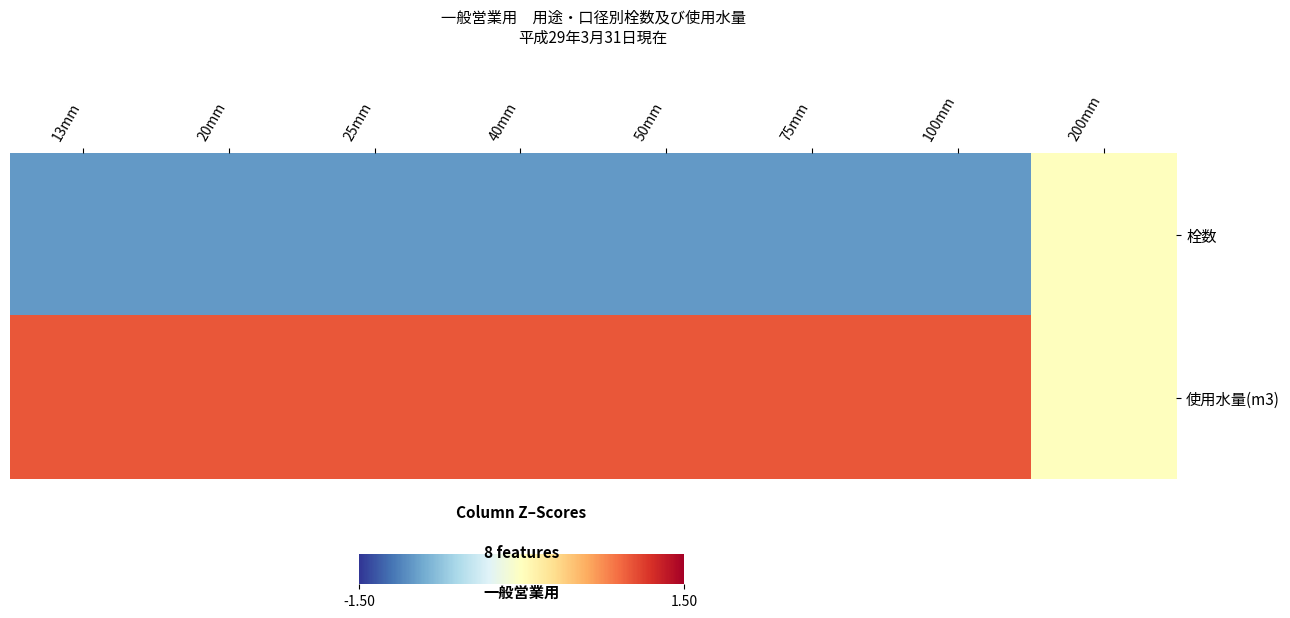

Between 13mm and 50mm, which series saw the biggest shift?

栓数